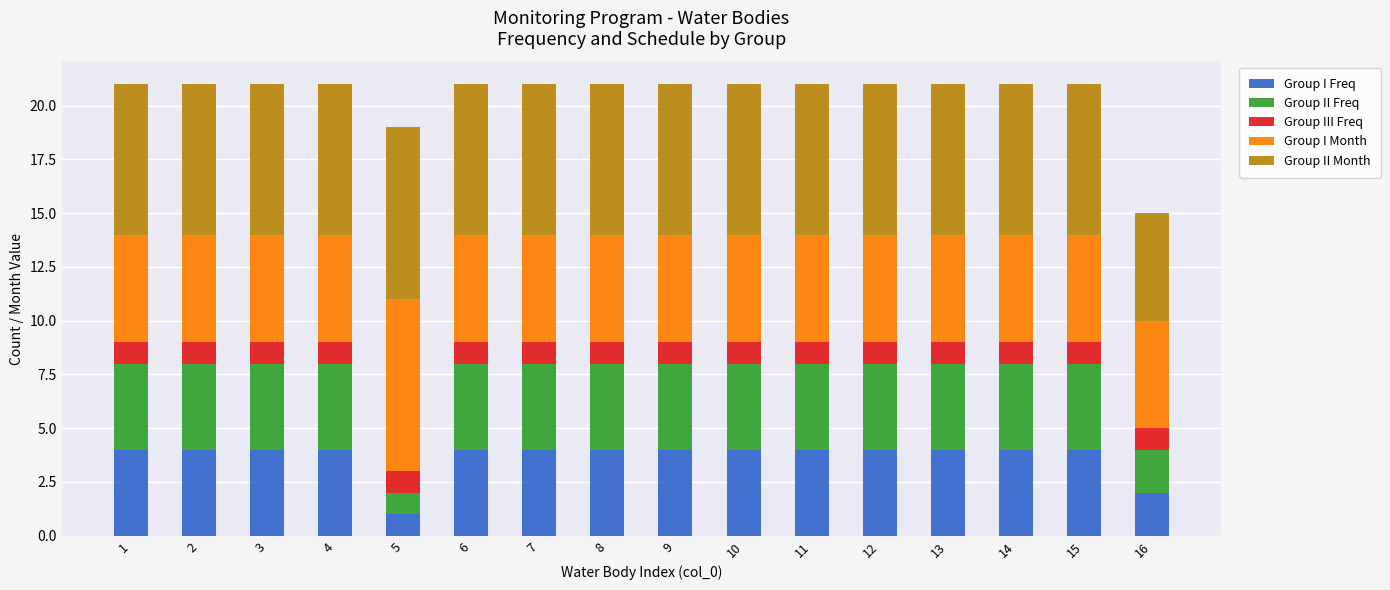

What is the total value across all series at 10?

21